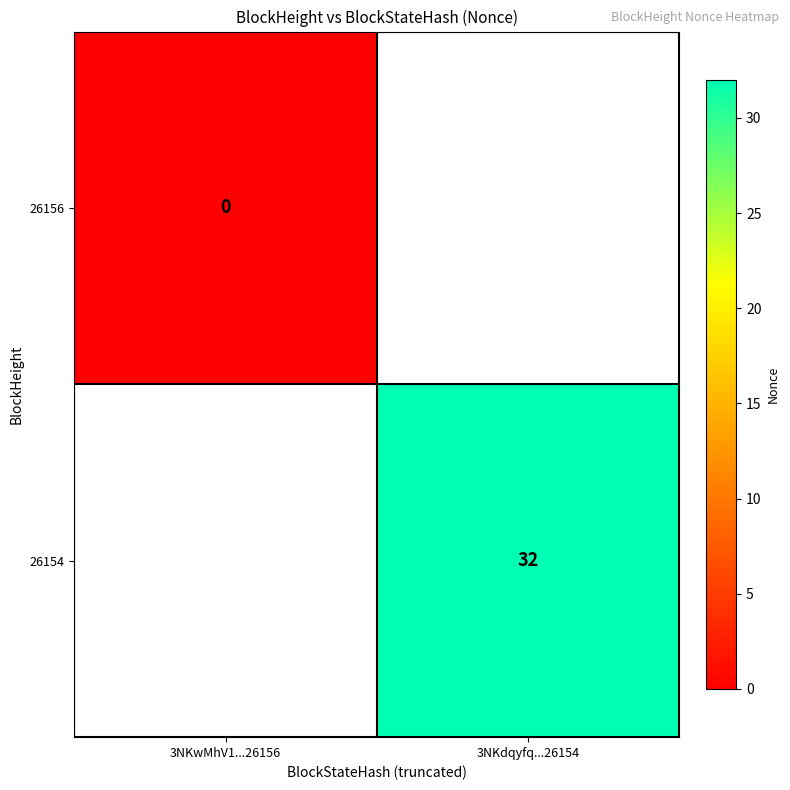

Count the number of data series in this chart.

2